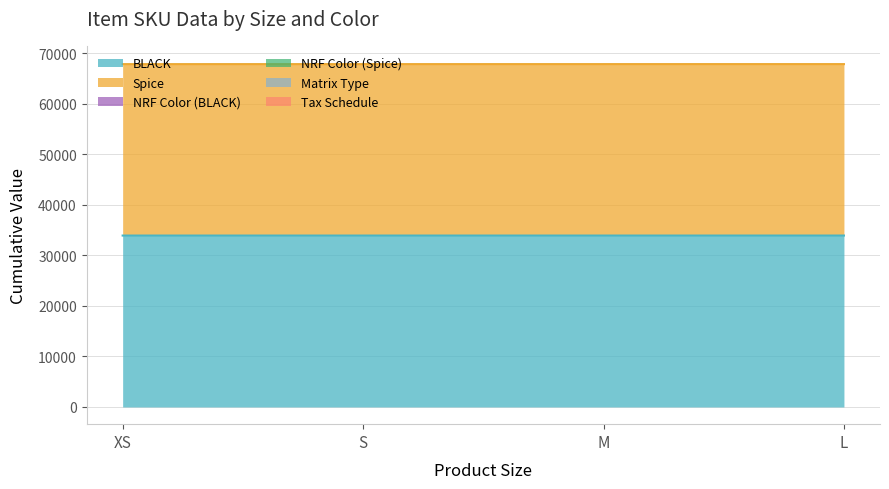

Count the BLACK values in the range 33902 to 33904.

3